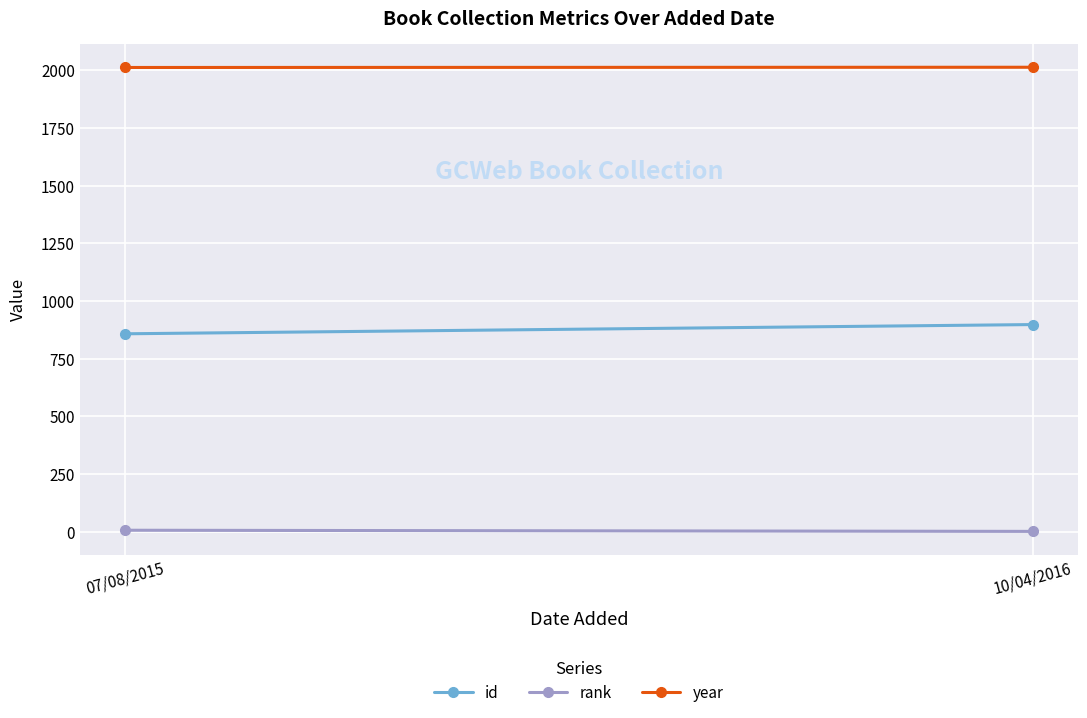

What is the label of the 1st point from the right?

10/04/2016